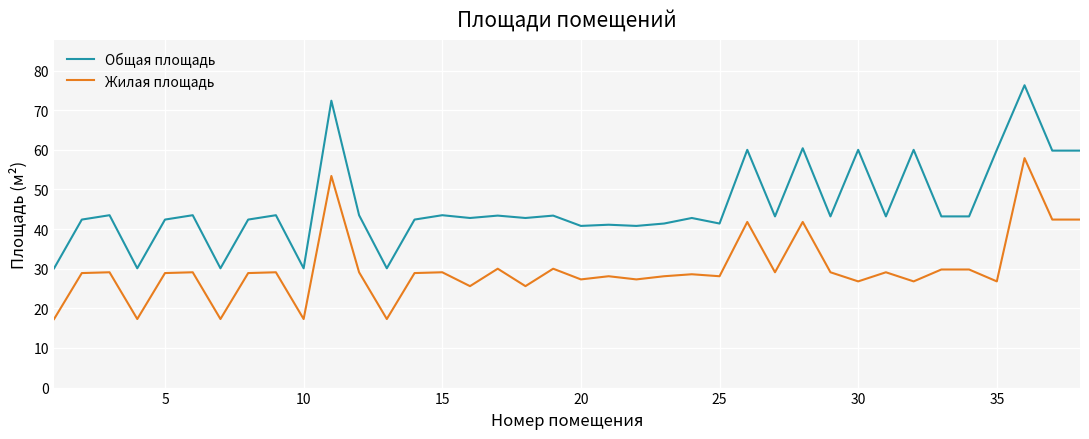

True or false: Общая площадь has more than 0 interior local peaks.

True